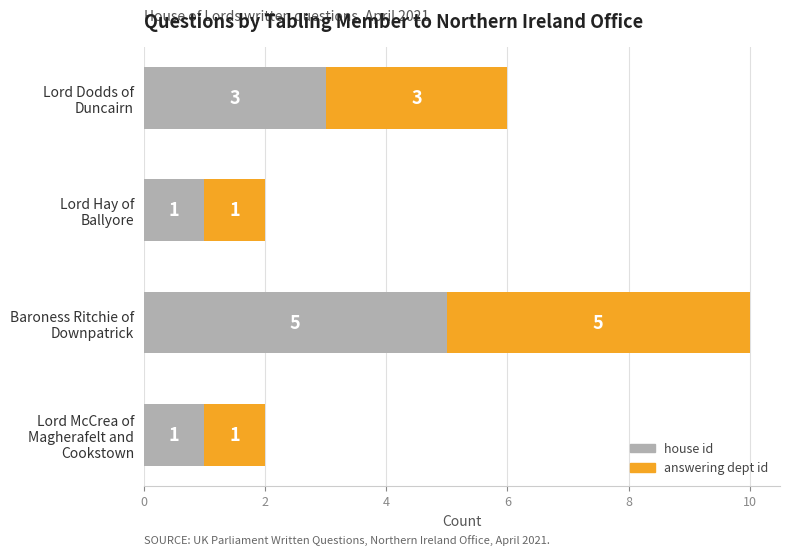

How many house id values are between 1 and 5?

4